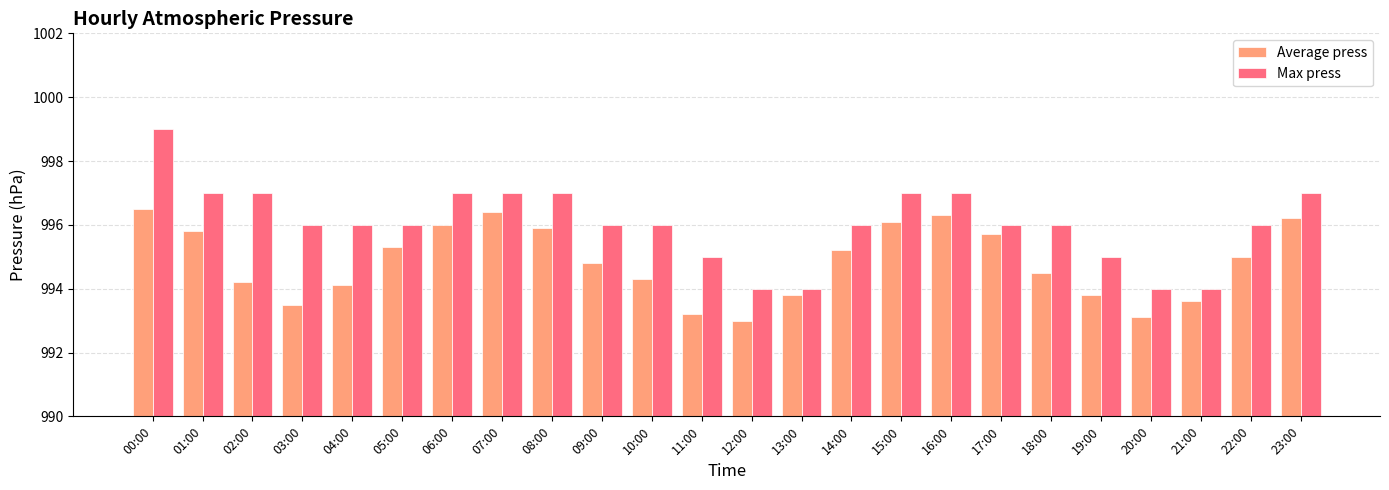

How many Max press values are between 996 and 997?

17